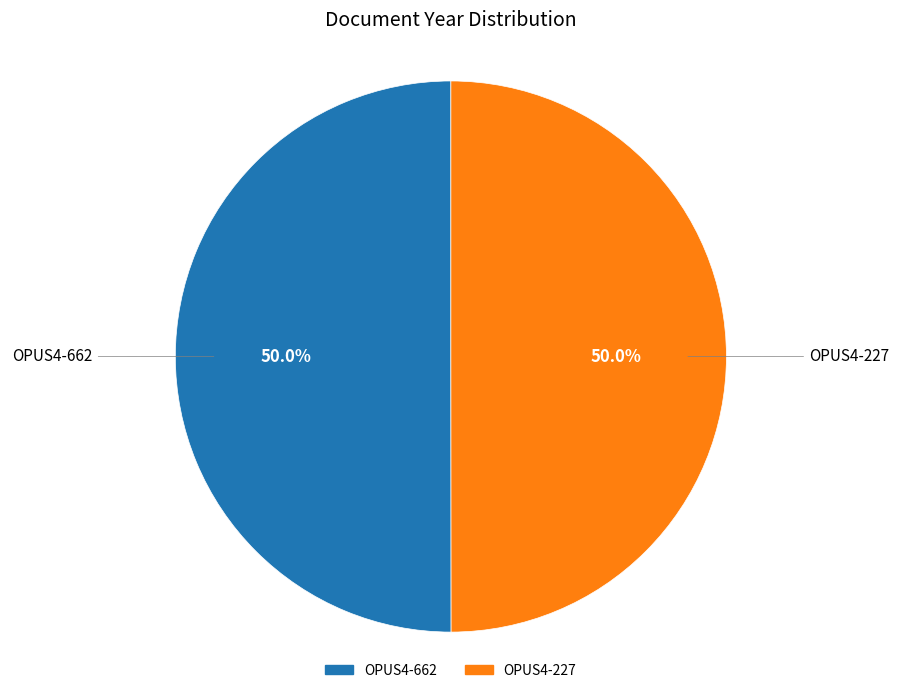

To the nearest percent, what is the average slice percentage?

50%